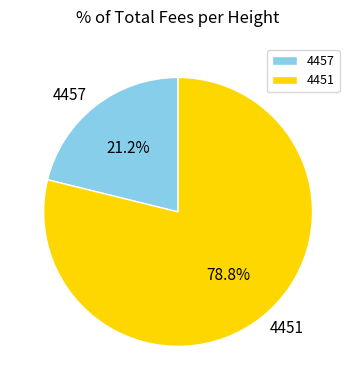

Do 4451 and 4457 together represent more than half of the pie?

Yes